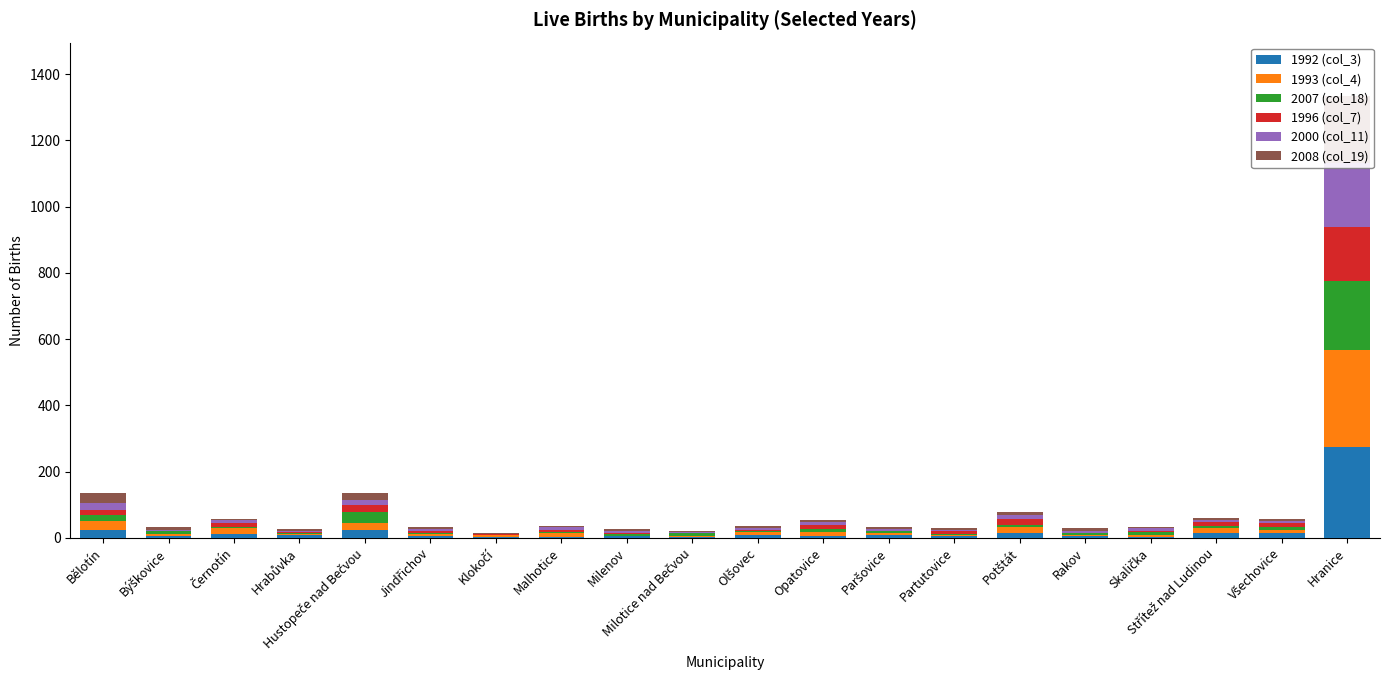

What is the average value of the 1996 (col_7) series?

15